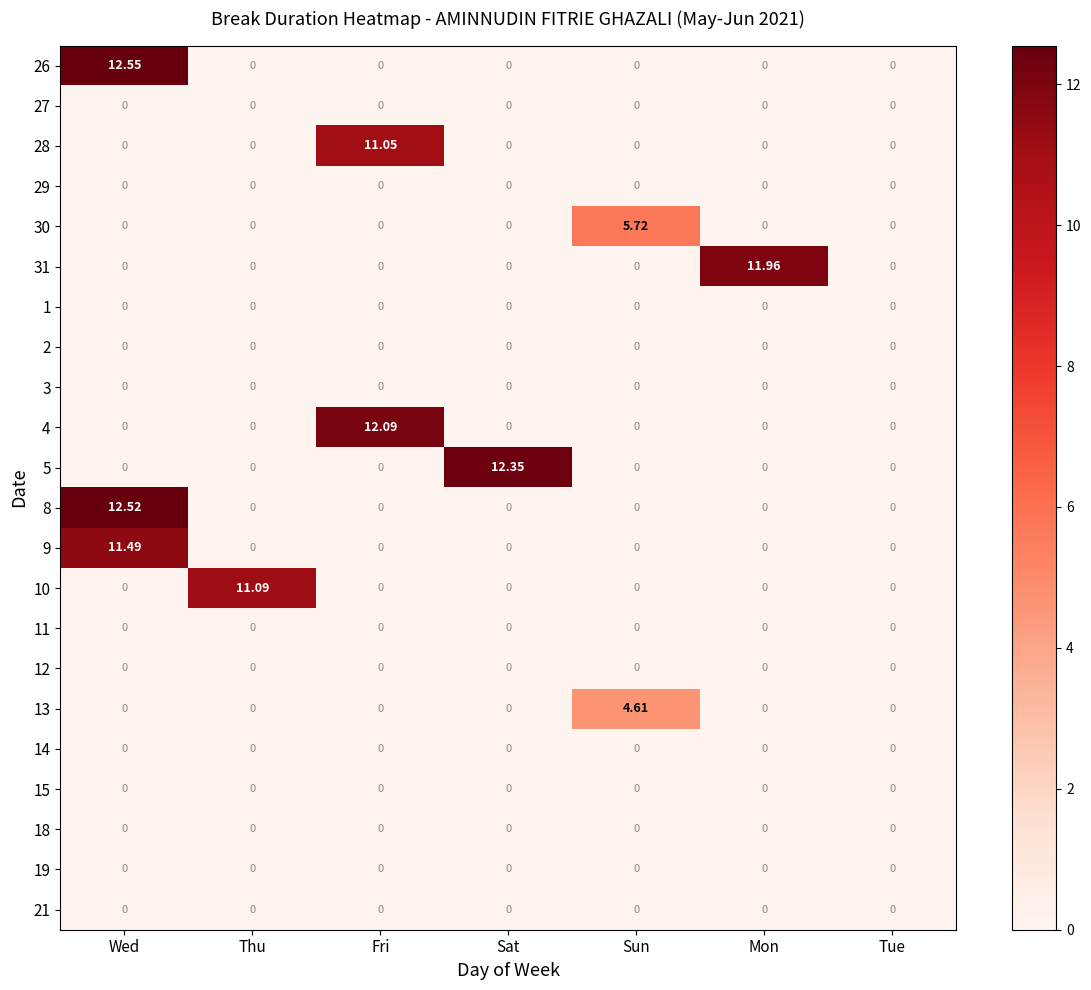

At which category is the sum across all series the highest?

Wed